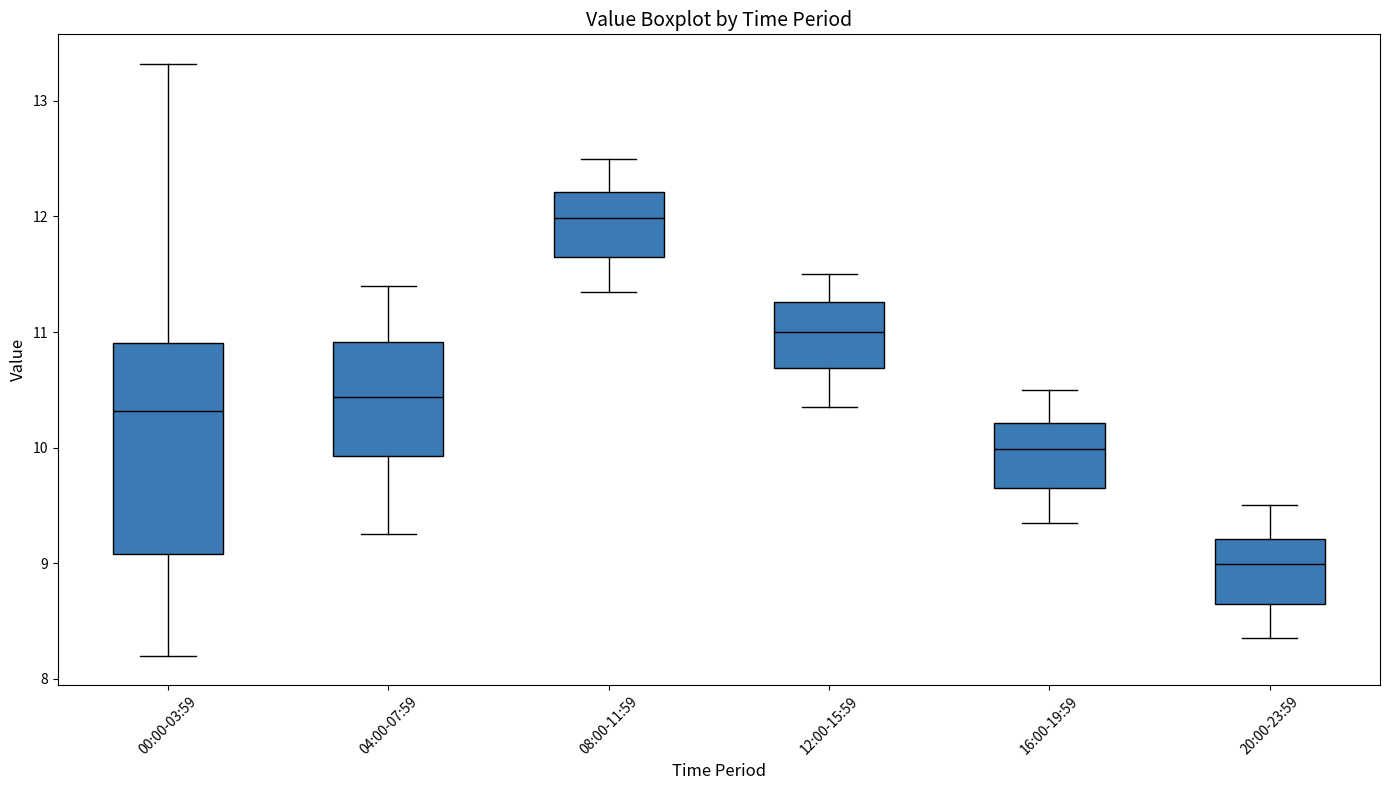

Where does the median line of the box for 12:00-15:59 sit on the y-axis? The values are not printed on the chart, so give them approximately, as read against the axis.

11.0